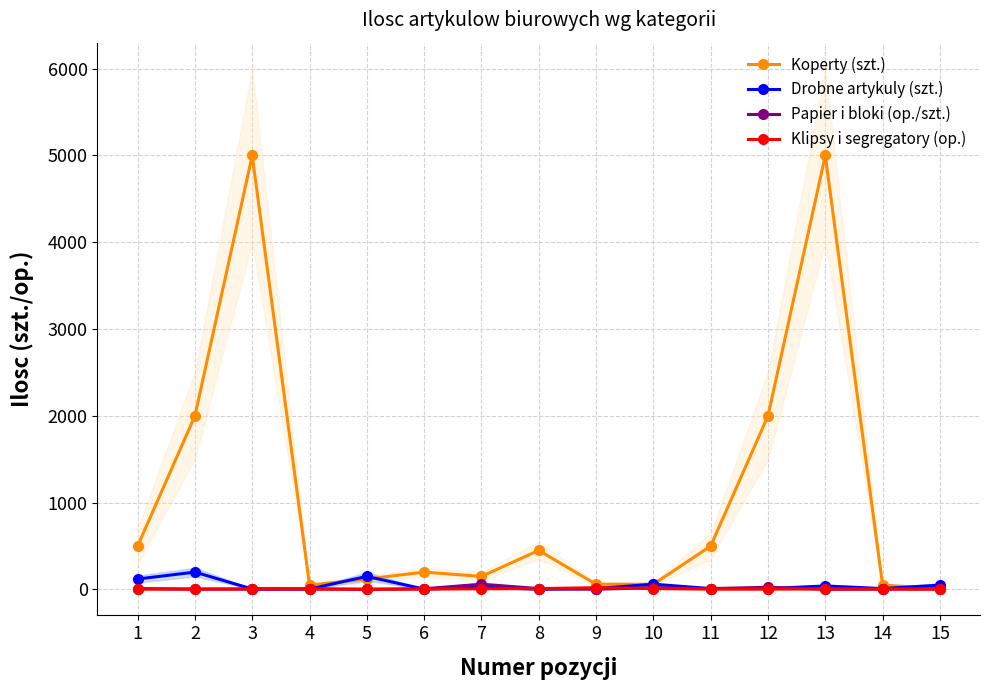

Does the chart display data point markers on the line(s)?

Yes